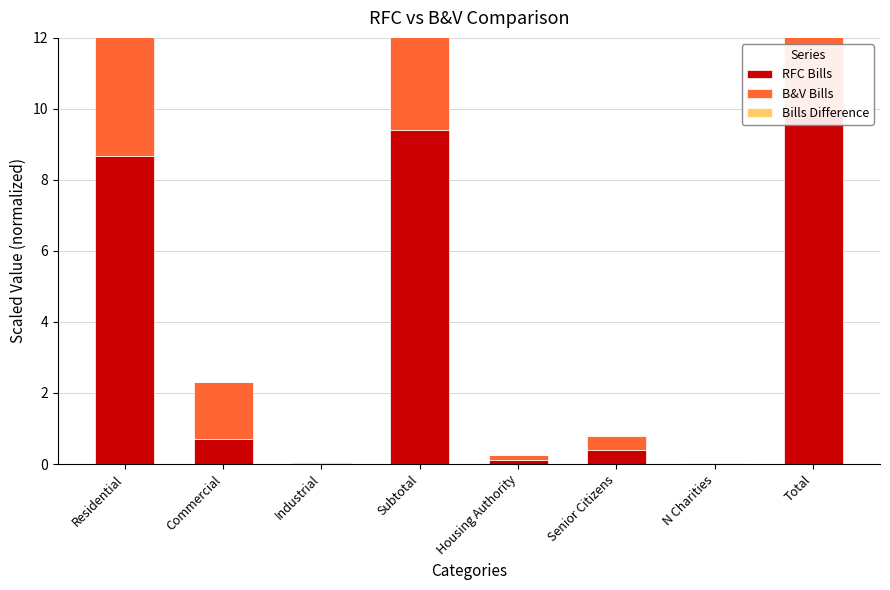

True or false: RFC Bills has a value of 0.3 at Commercial.

False